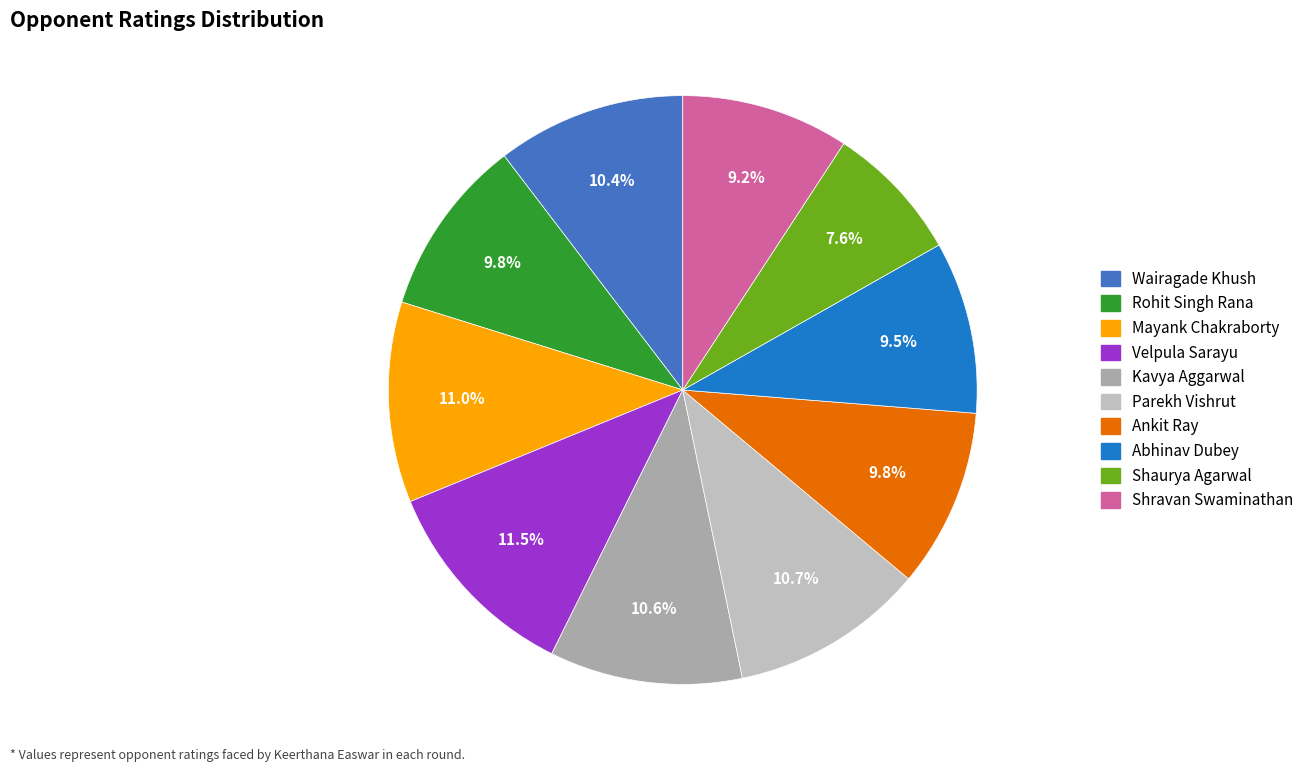

To the nearest percent, what is the difference between the largest and smallest slice percentages?

4%